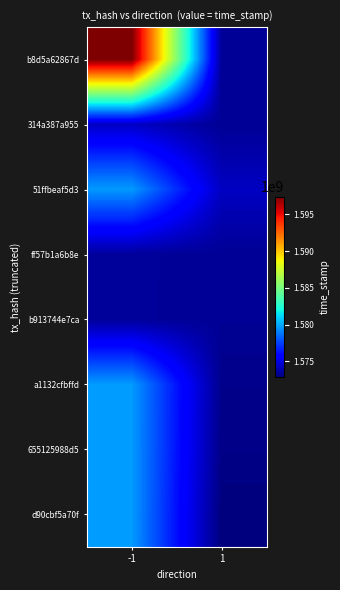

At how many categories does at least one series exceed 1576457614?

1